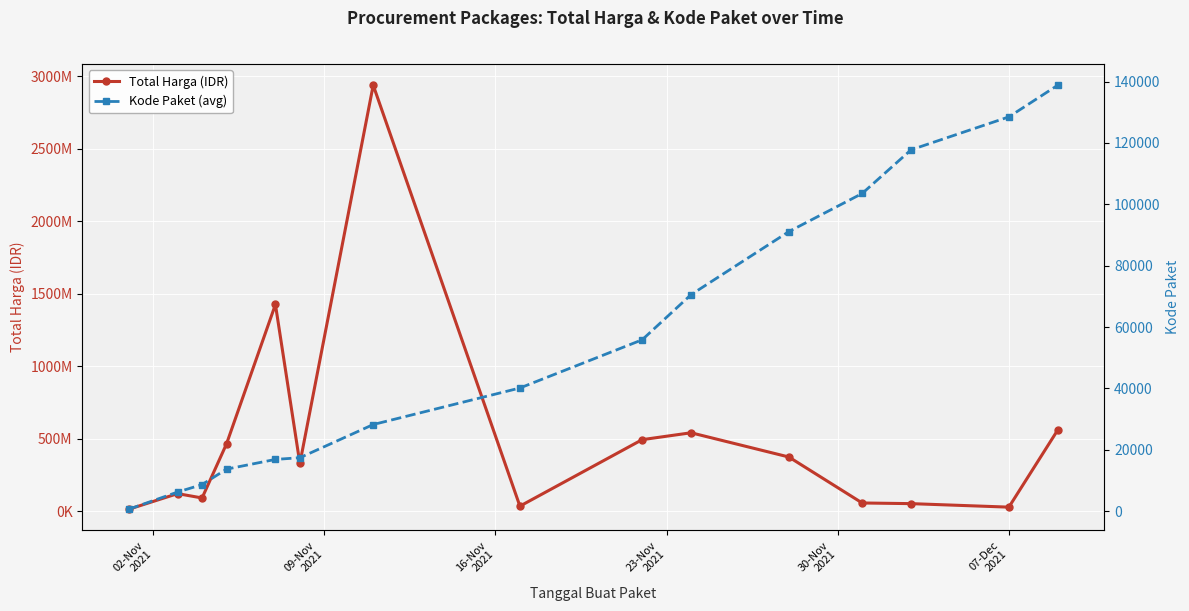

The value of Kode Paket (avg) at 10 is 124340.4. True or false?

False